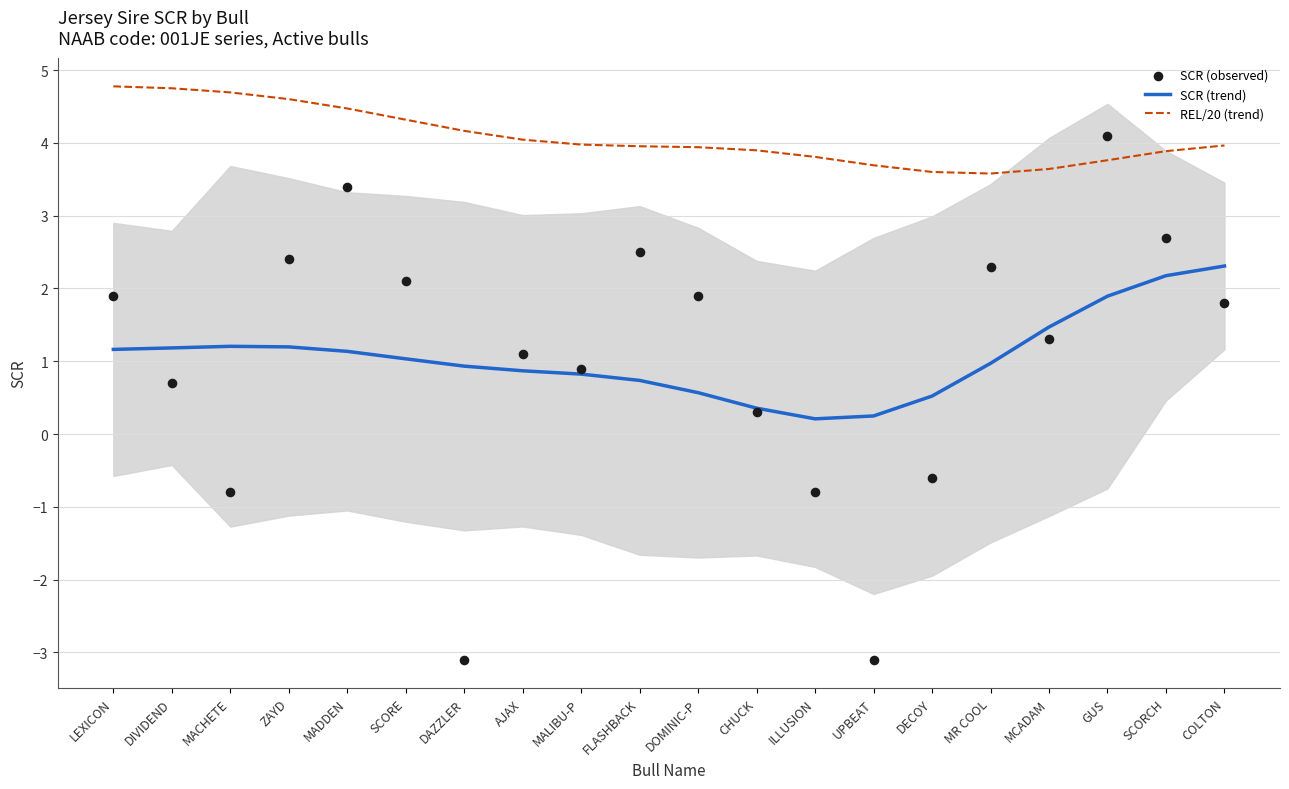

Is the value of SCR (observed) at DECOY greater than the value of SCR (trend) at ILLUSION?

No